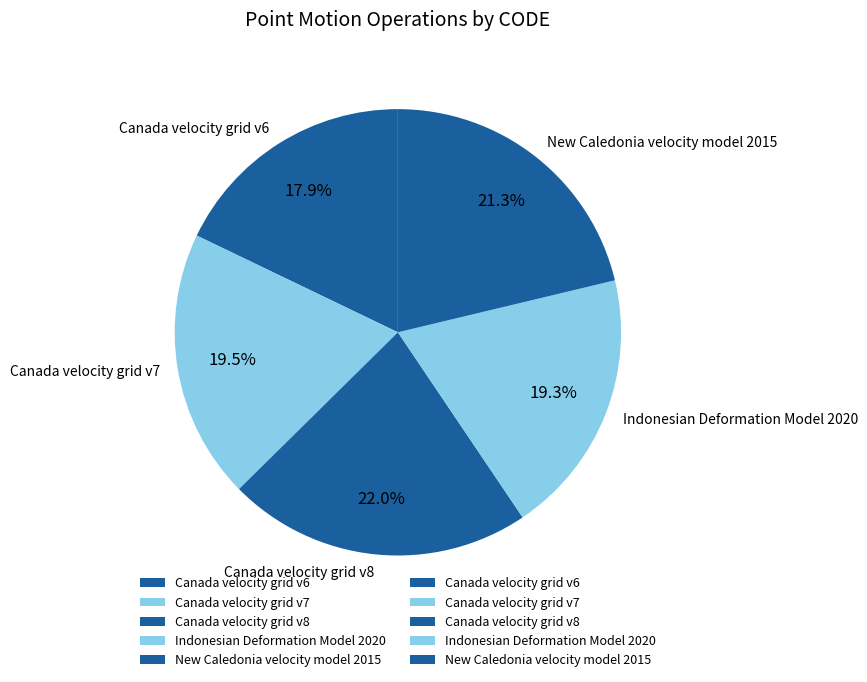

Is there a majority slice in this chart?

No